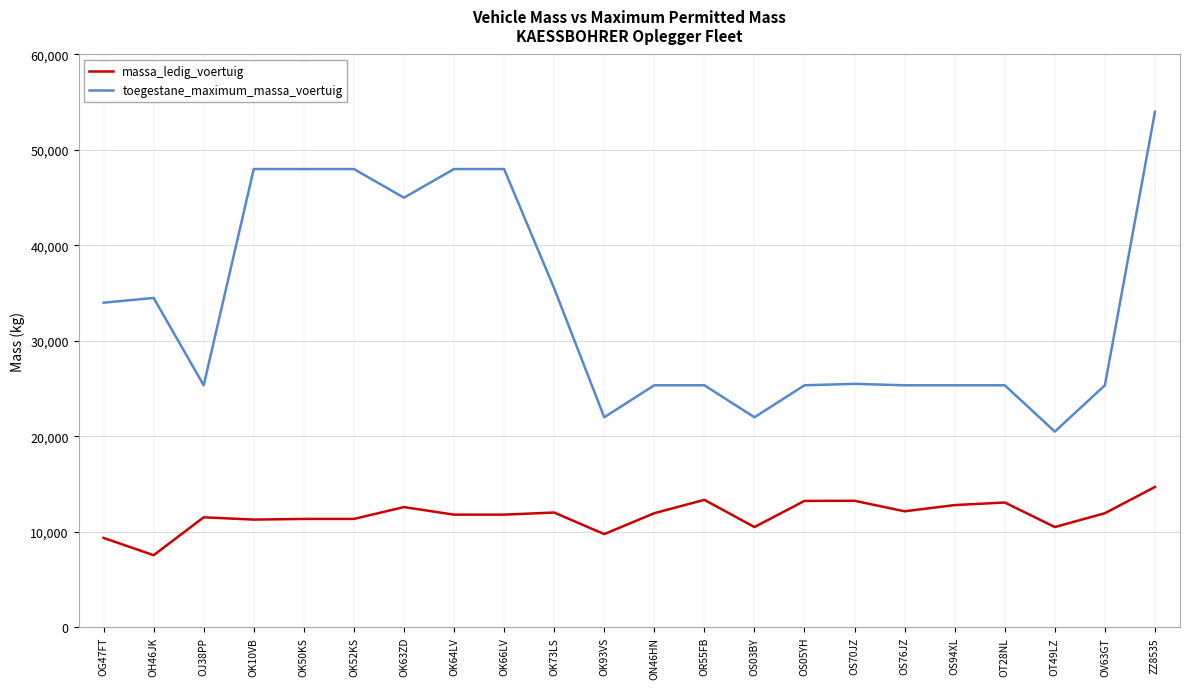

Which category has the highest value across all series?

ZZ8535